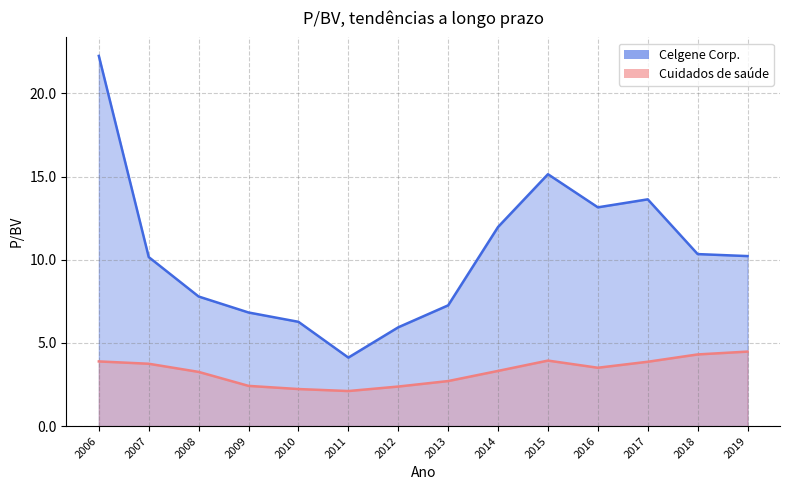

Does the chart have visible grid lines?

Yes